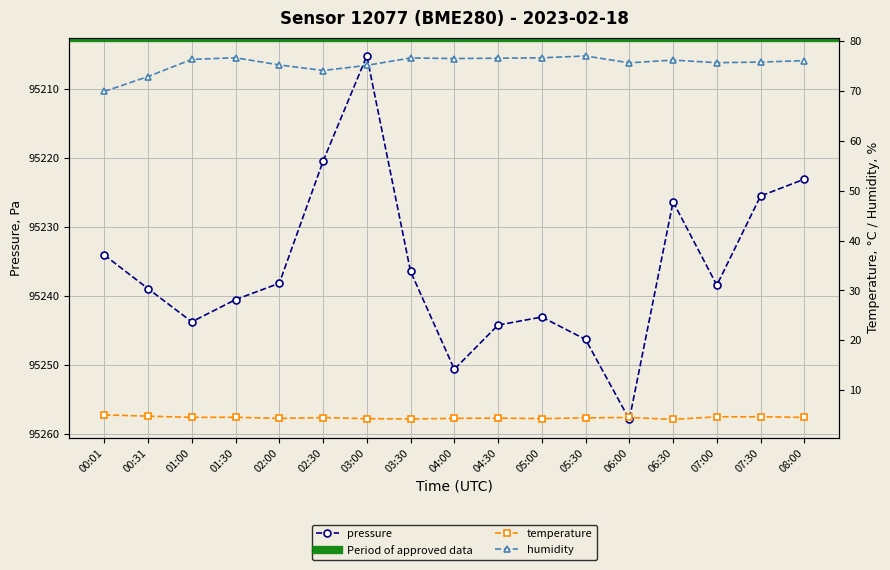

True or false: humidity and pressure cross at least once.

False